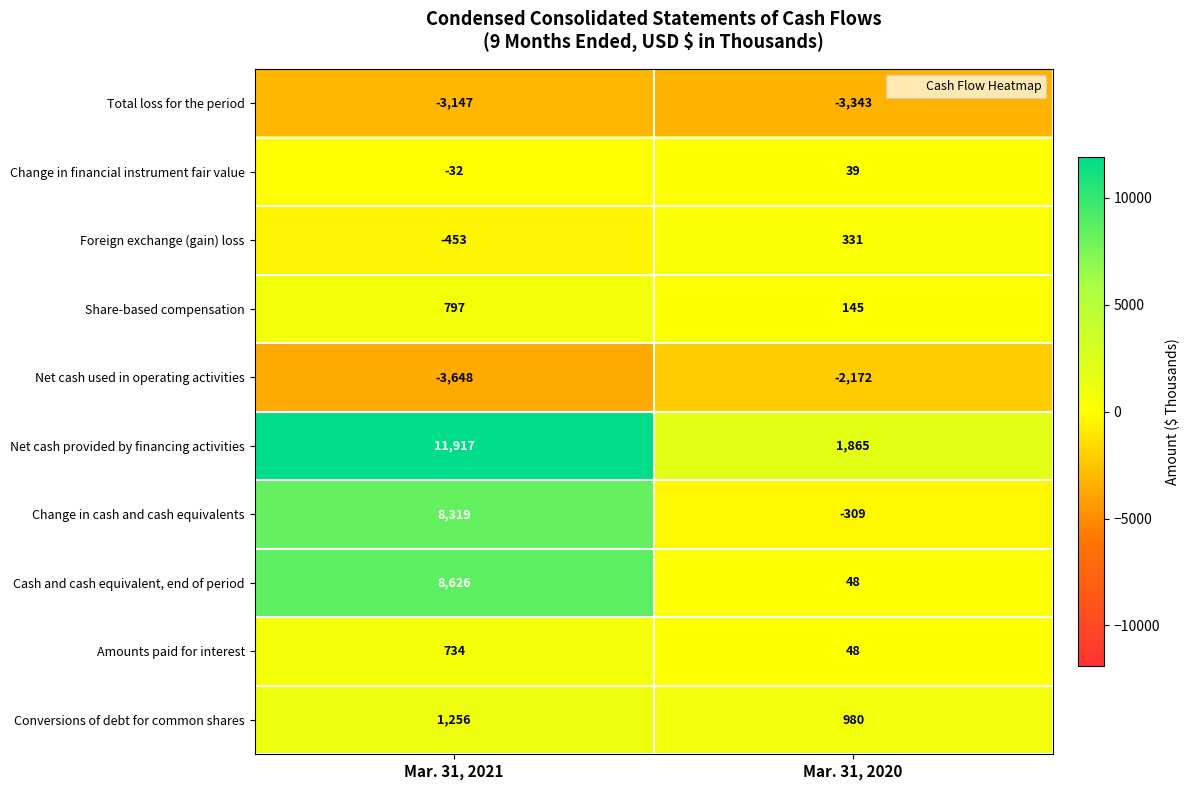

Where is Total loss for the period nearest to the value -3245?

Mar. 31, 2021